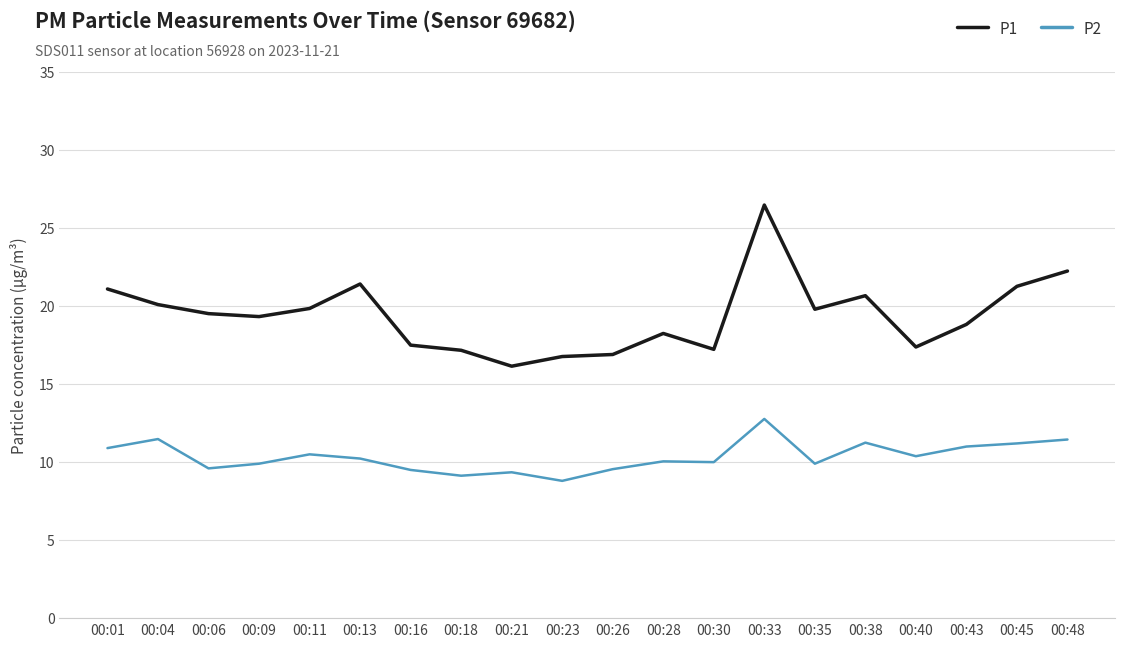

Is it true that P2 equals 9.9 at 00:09?

True